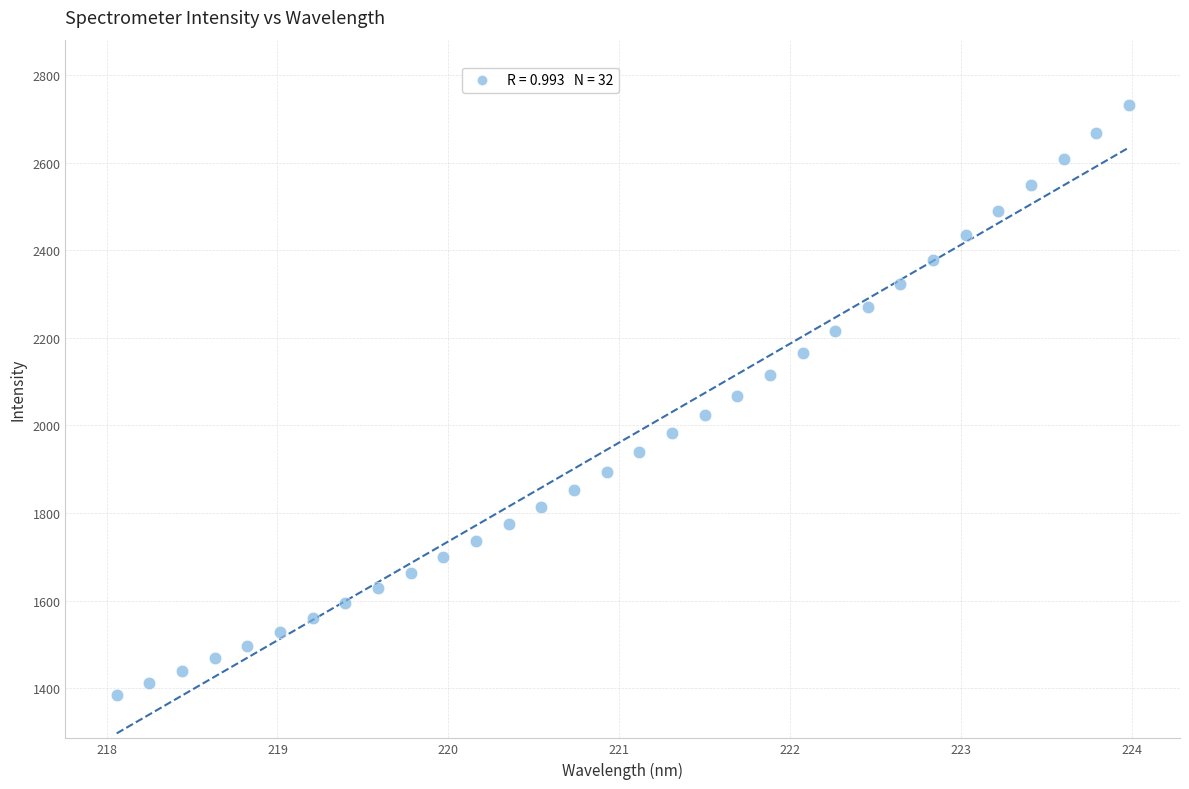

What is the range of X values (max minus min)?

5.9